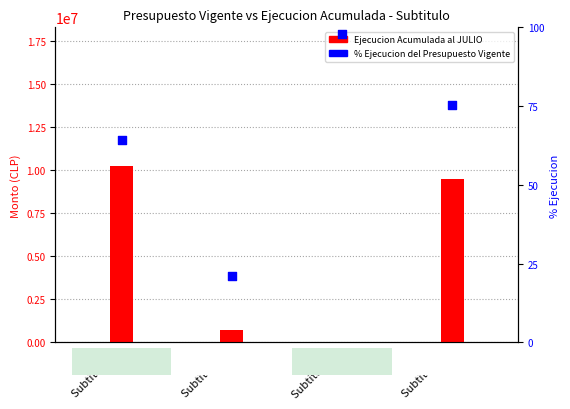

What is the total value across all series at Subtitulo 33?

9463465.5